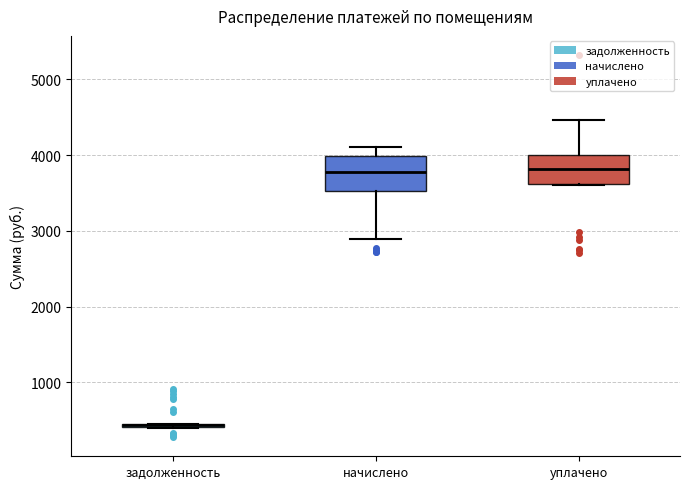

Where is the lower edge of the box for уплачено on the y-axis? The values are not printed on the chart, so give them approximately, as read against the axis.

3600